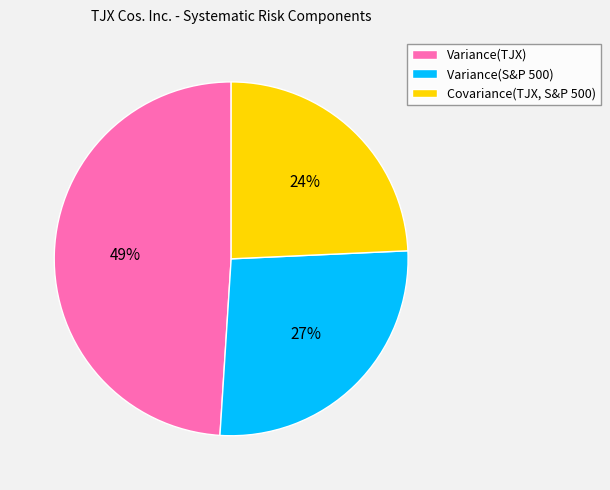

The Variance(S&P 500) slice represents 12% of the pie. True or false?

False